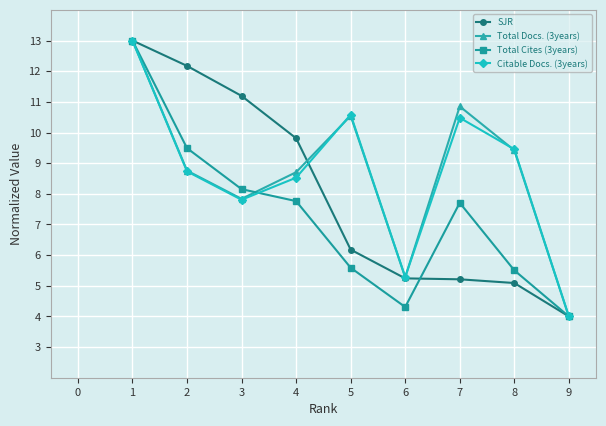

What are all the series names shown in the legend?

SJR, Total Docs. (3years), Total Cites (3years), Citable Docs. (3years)